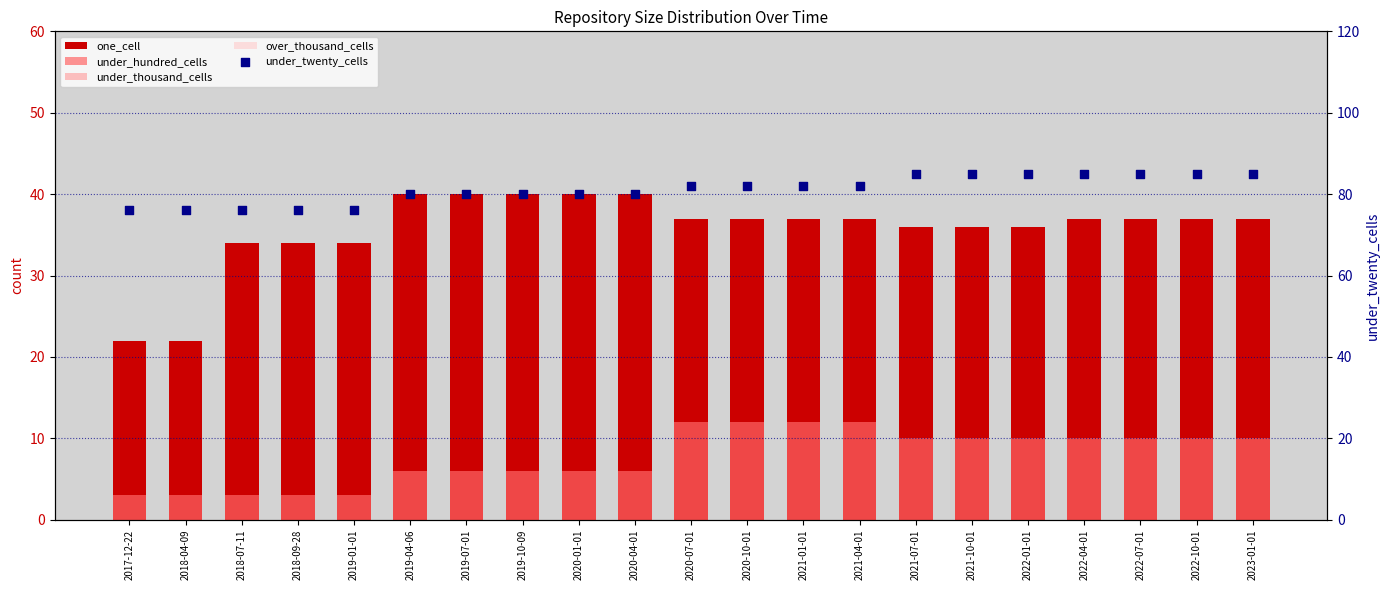

Which series contains the lowest Y value?

under_thousand_cells